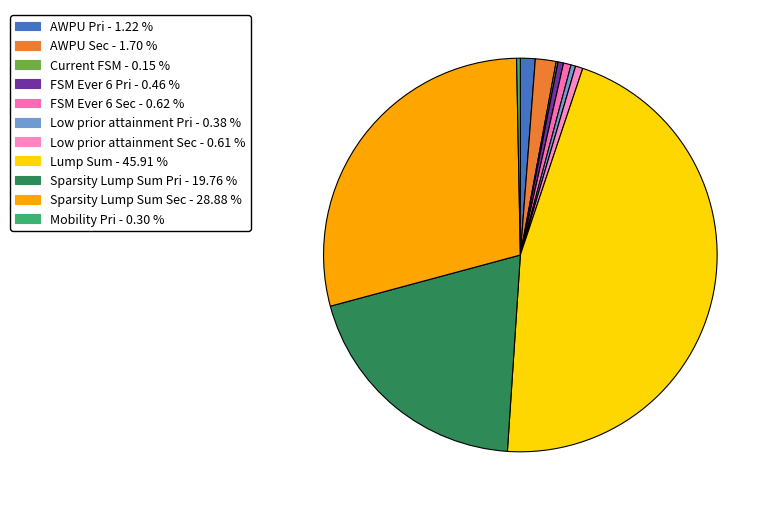

To the nearest percent, what portion does AWPU Pri represent?

1%